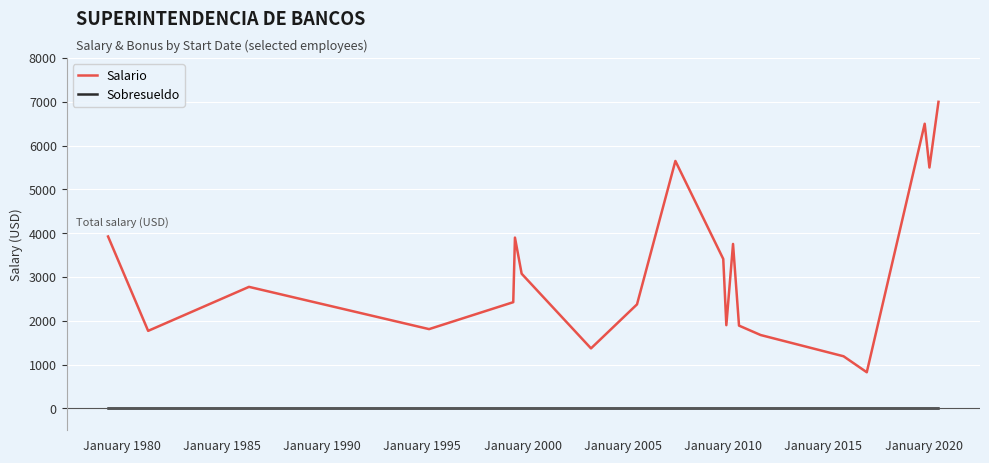

True or false: Salario and Sobresueldo cross at least once.

False